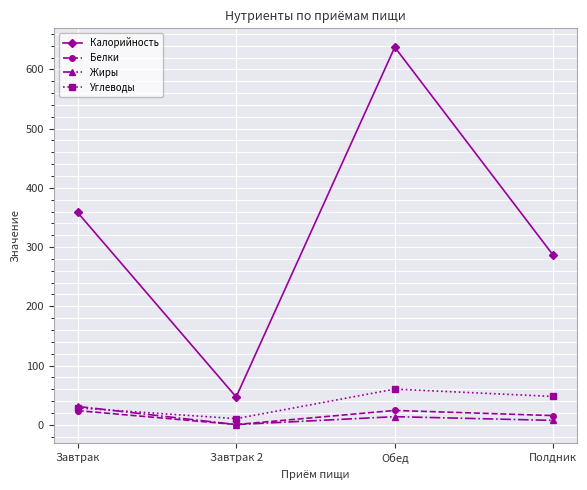

The value of Калорийность at Полдник is 157.2. True or false?

False